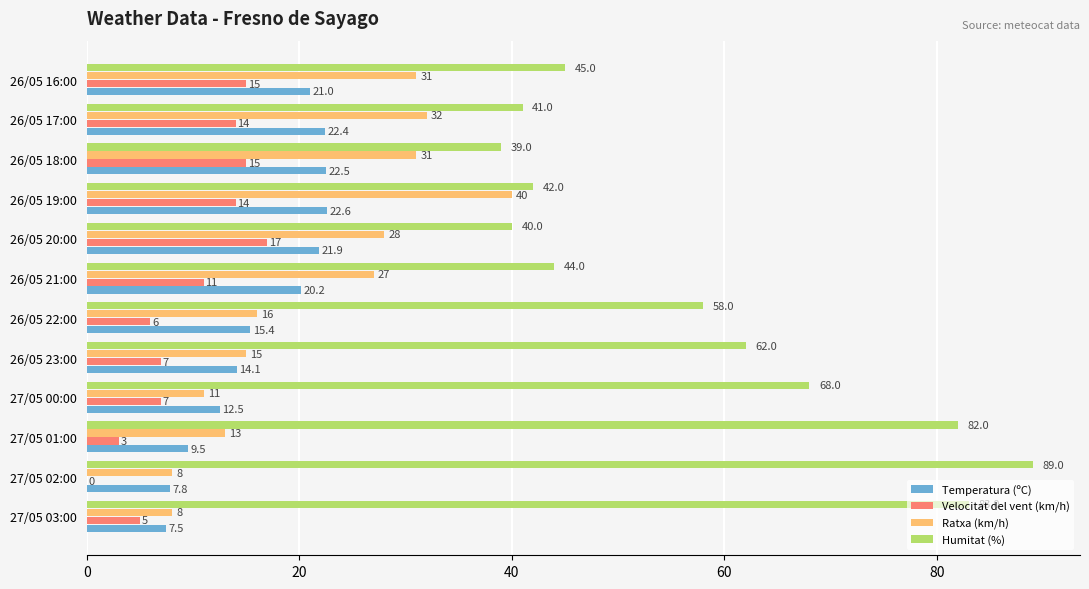

What is the highest value of the Temperatura (ºC) series?

22.6